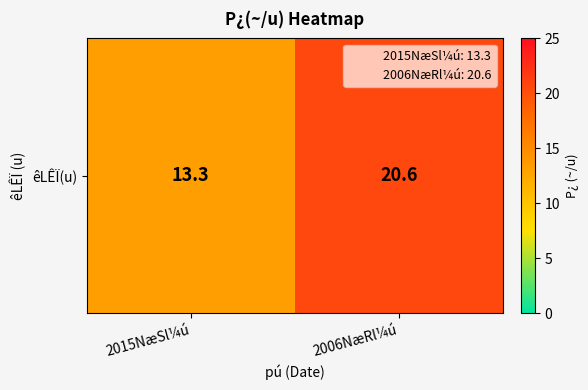

What is the sum of the values at 2015NæSl¼ú and 2006NæRl¼ú?

33.9